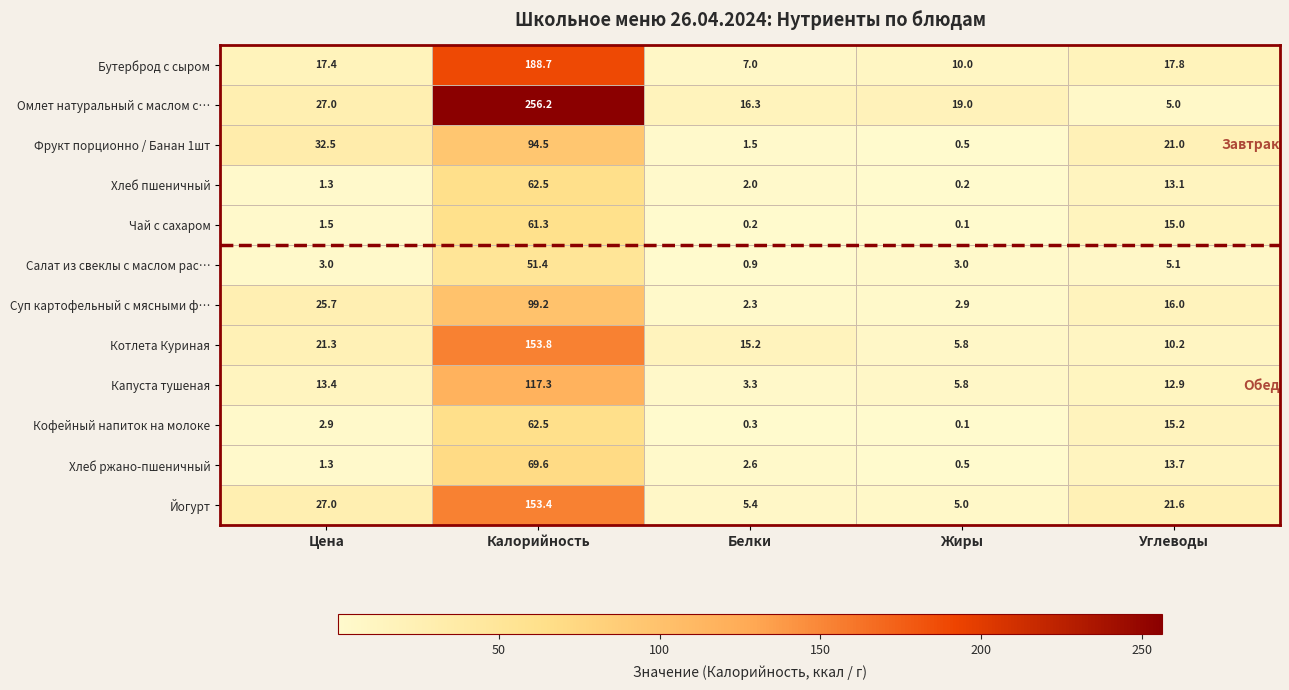

Between Белки and Углеводы, which series saw the biggest shift?

Фрукт порционно / Банан 1шт